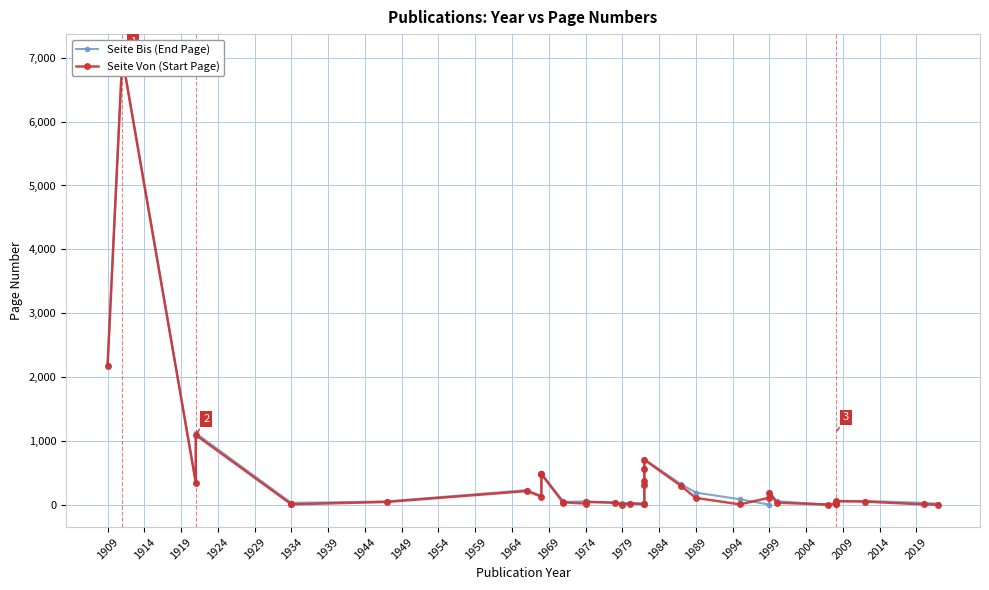

How many interior local peaks does the Seite Bis (End Page) series have?

8